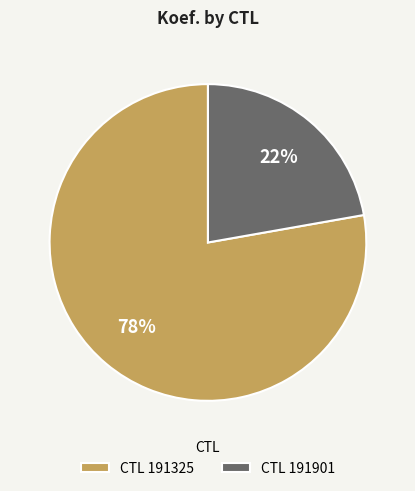

The CTL 191325 slice represents 64% of the pie. True or false?

False